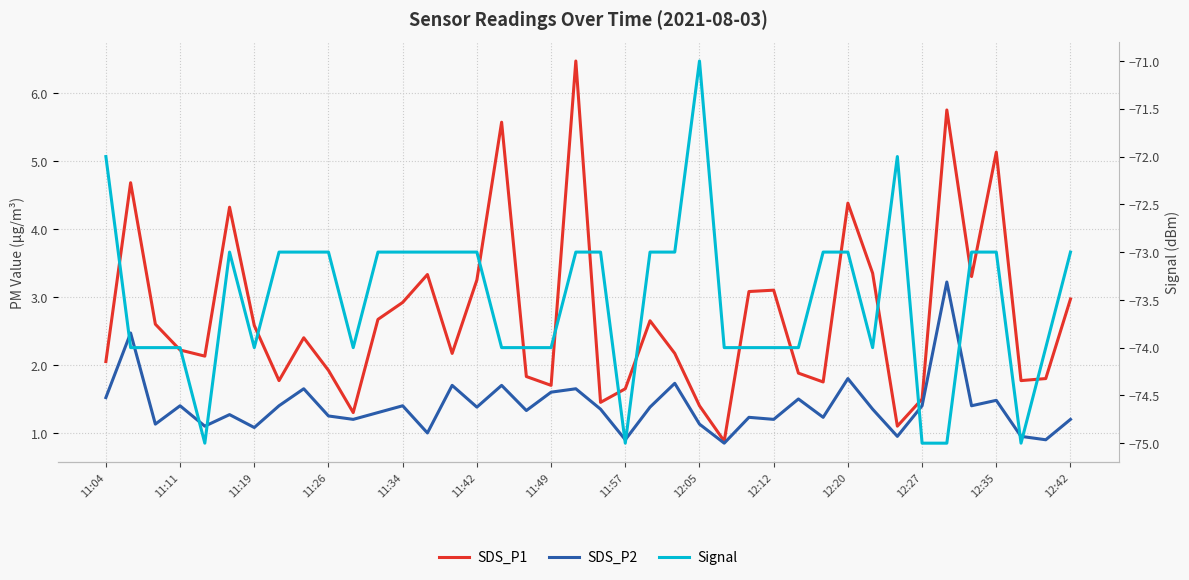

List the series in order of their peak value, highest first.

SDS_P1, SDS_P2, Signal